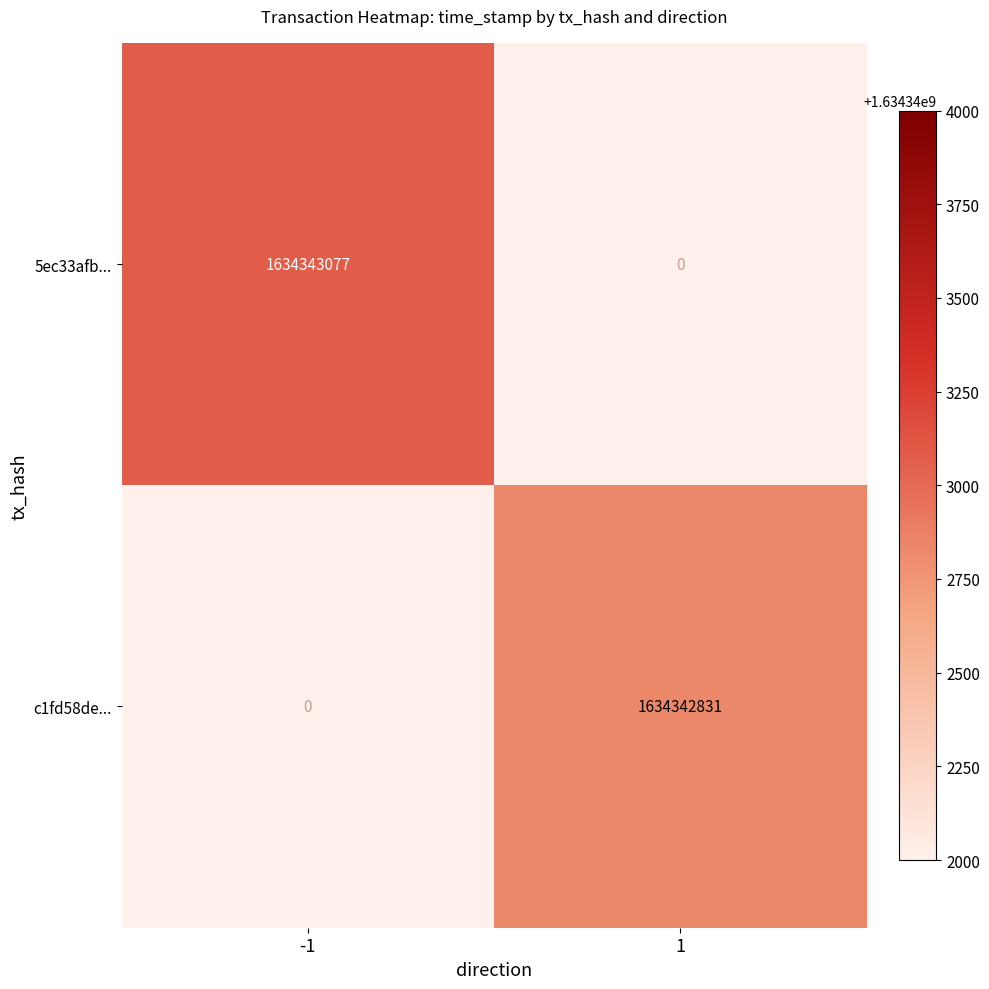

Count the 5ec33afba7c4e86719fecb139d2bf41788e458b values in the range -1 to 1634343077.

2